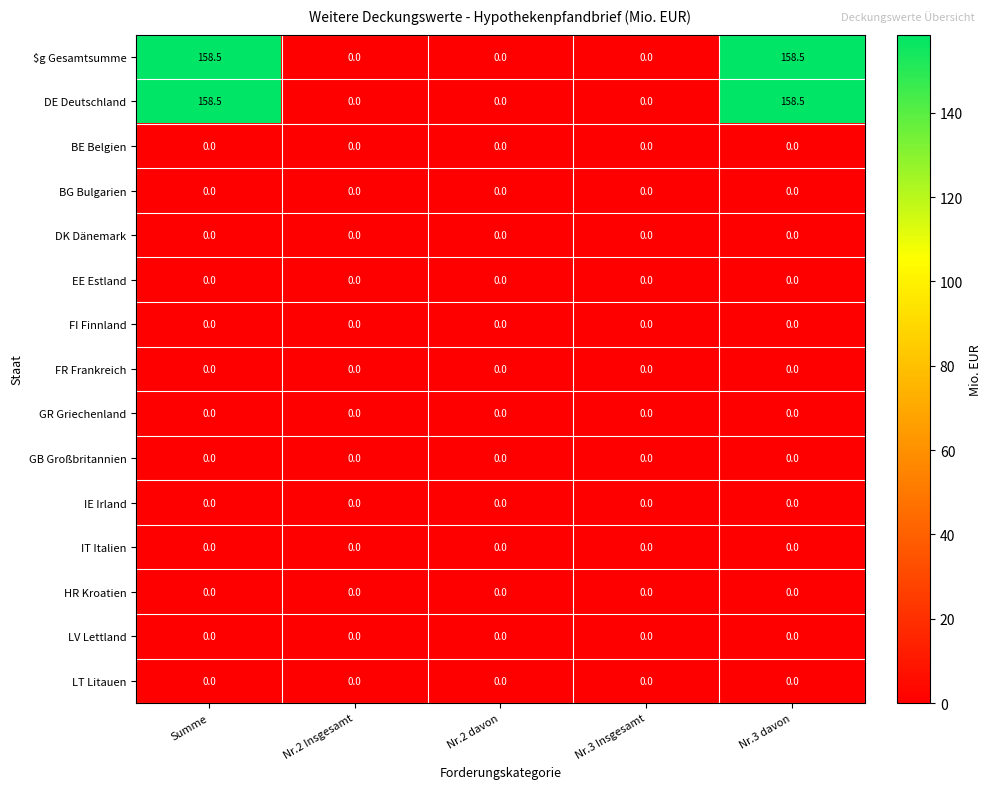

What is the total value across all series at Summe?

317.0